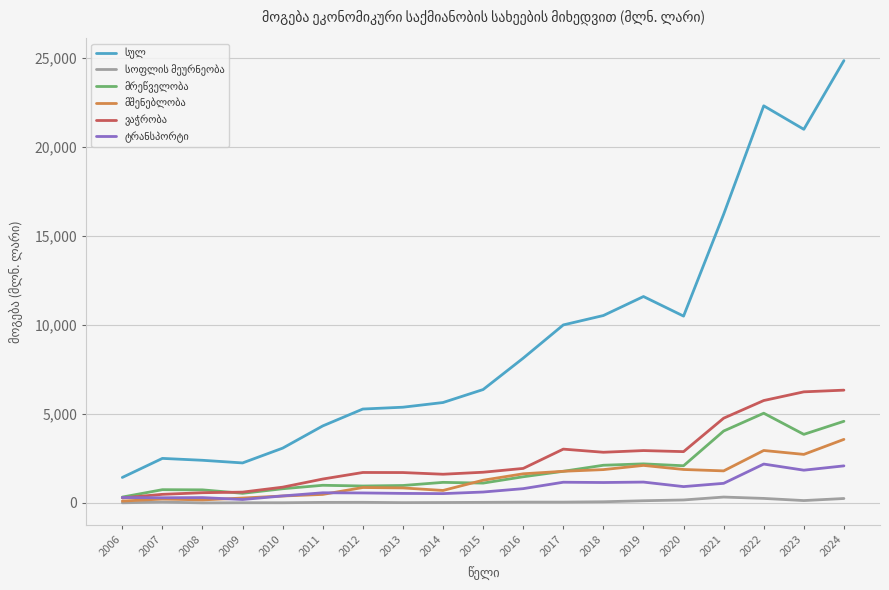

Does the chart have visible grid lines?

Yes